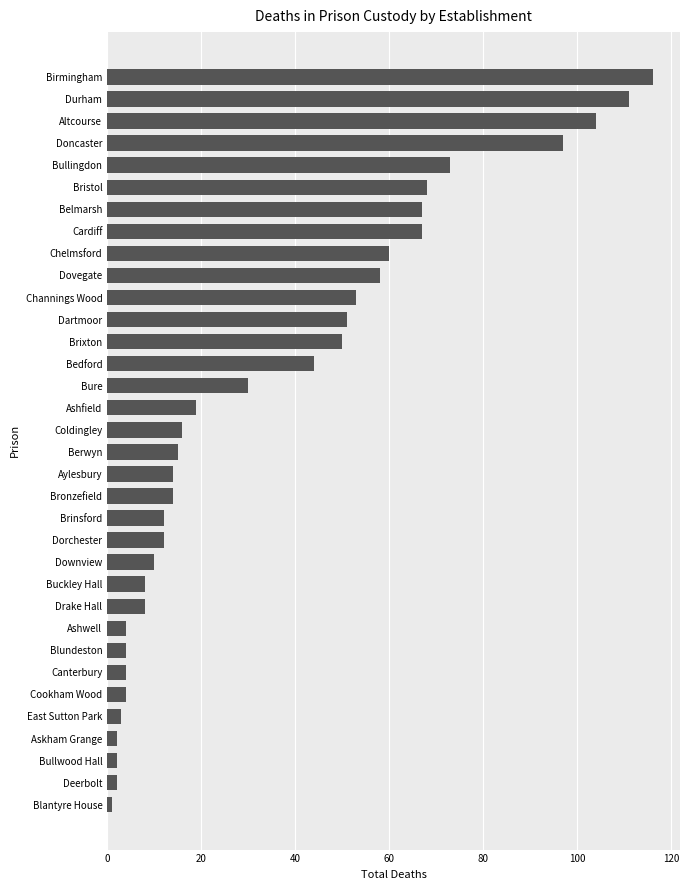

What is the smallest value displayed?

1